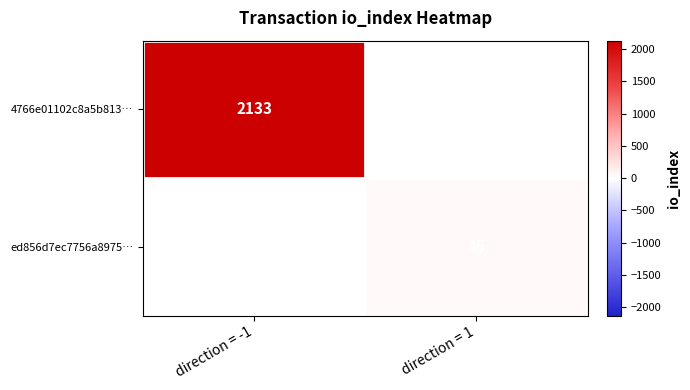

The ed856d7ec7756a8975… series shows 66 at direction = 1. True or false?

False